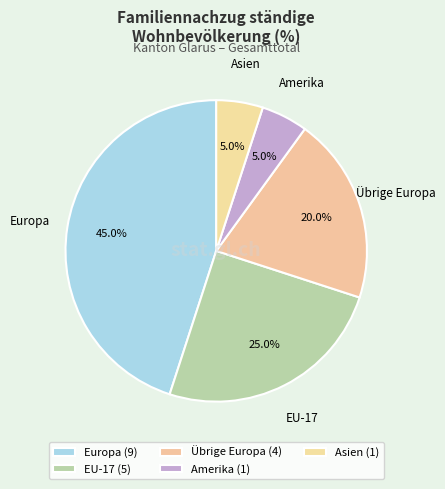

Is EU-17 the majority of the pie?

No